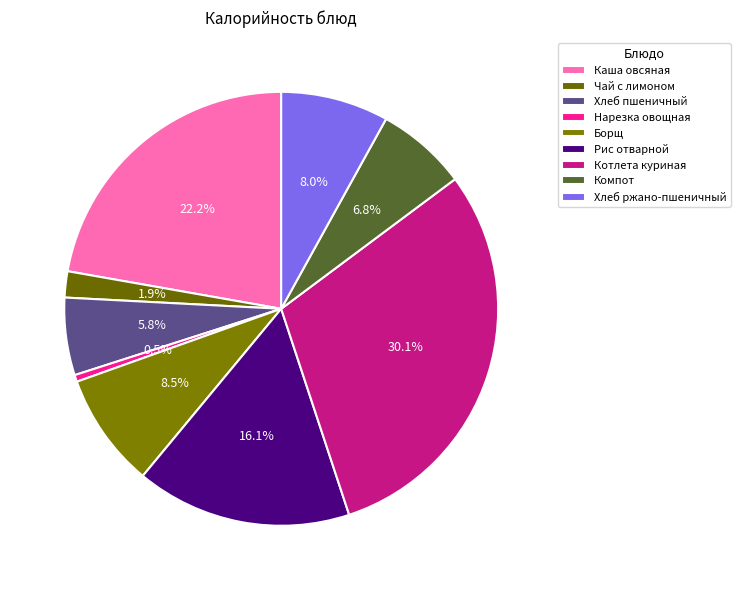

Which slice is the smallest?

Нарезка овощная